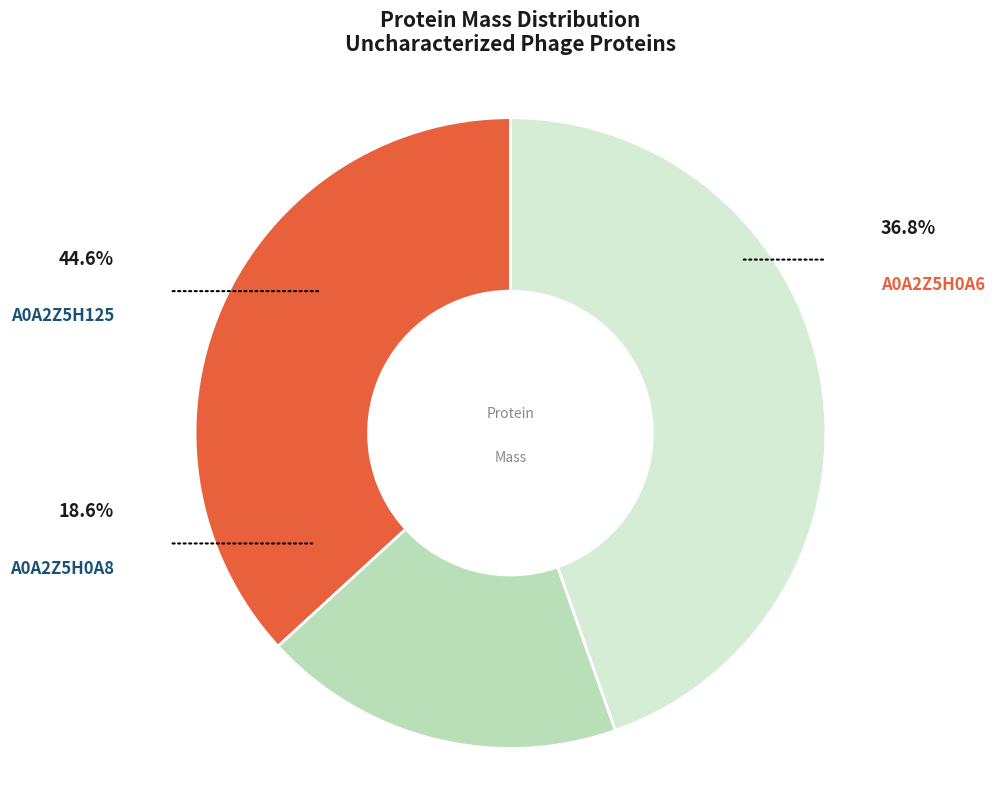

To the nearest percent, what percentage of the pie is A0A2Z5H125?

45%